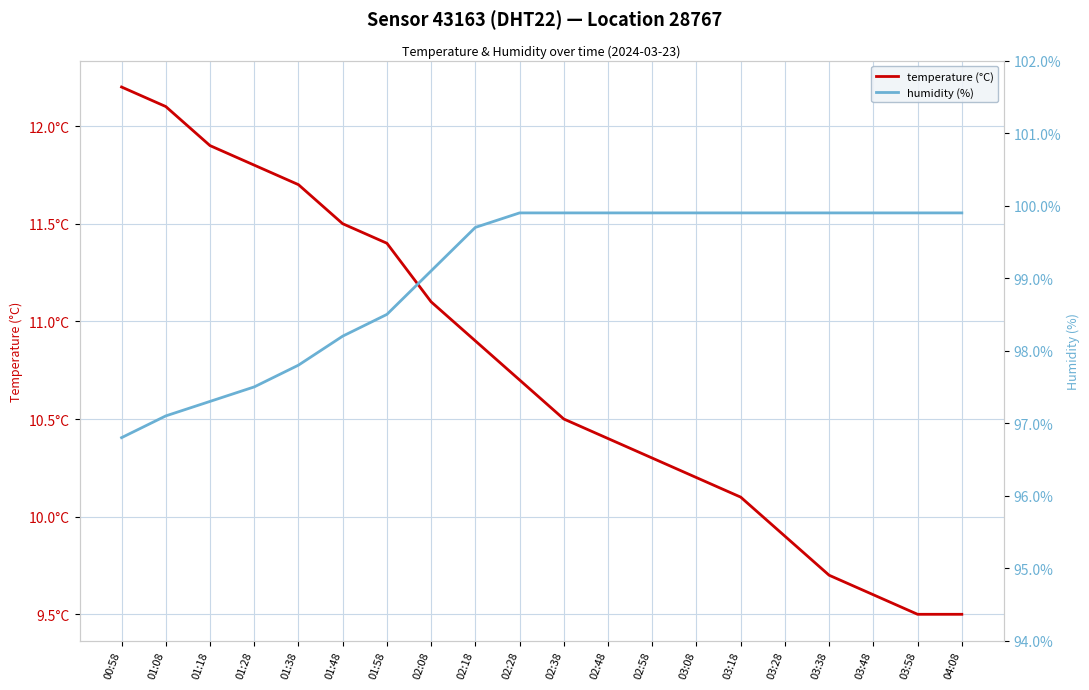

Reading right to left, what are all the values shown in this chart?

temperature (°C): 9.5	9.5	9.6	9.7	9.9	10.1	10.2	10.3	10.4	10.5	10.7	10.9	11.1	11.4	11.5	11.7	11.8	11.9	12.1	12.2
humidity (%): 99.9	99.9	99.9	99.9	99.9	99.9	99.9	99.9	99.9	99.9	99.9	99.7	99.1	98.5	98.2	97.8	97.5	97.3	97.1	96.8